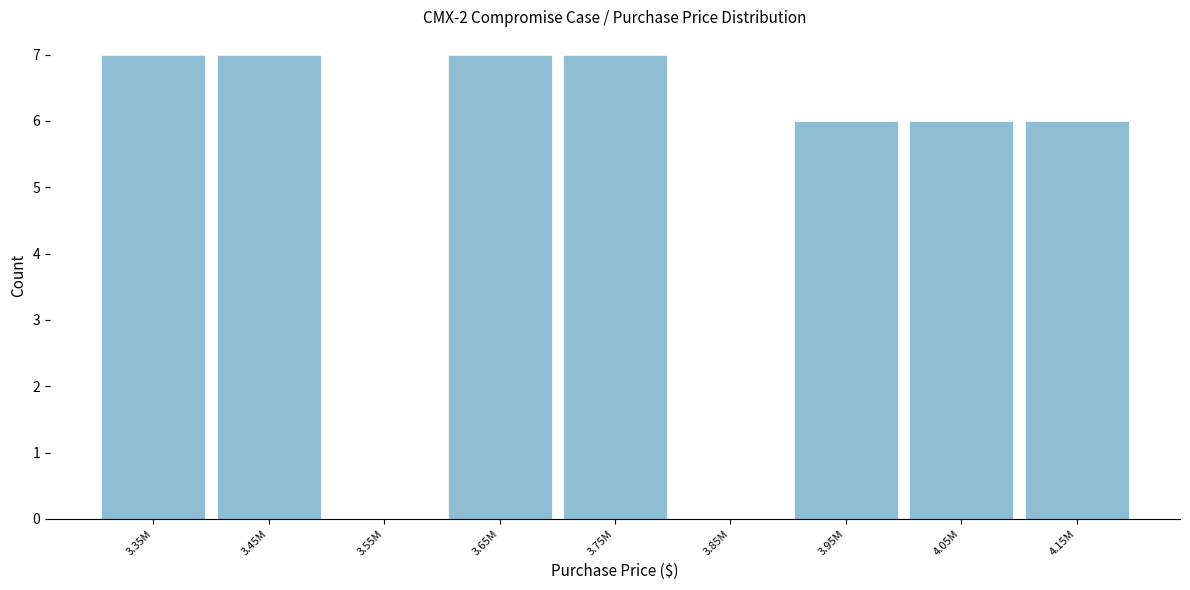

Reading left to right, extract all data points from this chart.

3.35M=7	3.45M=7	3.55M=0	3.65M=7	3.75M=7	3.85M=0	3.95M=6	4.05M=6	4.15M=6